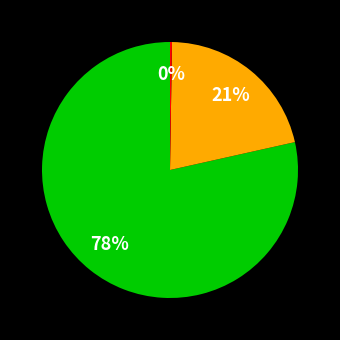

To the nearest percent, what is the average slice percentage?

33%